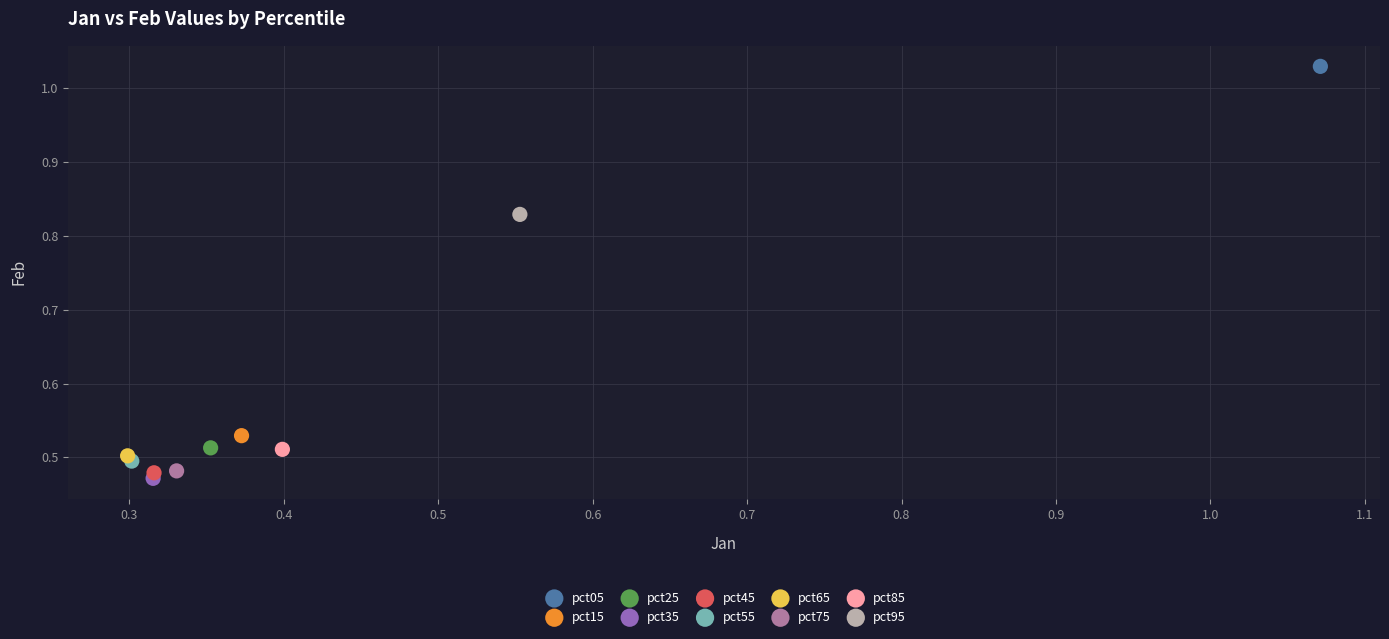

Which series contains the highest Y value?

pct05